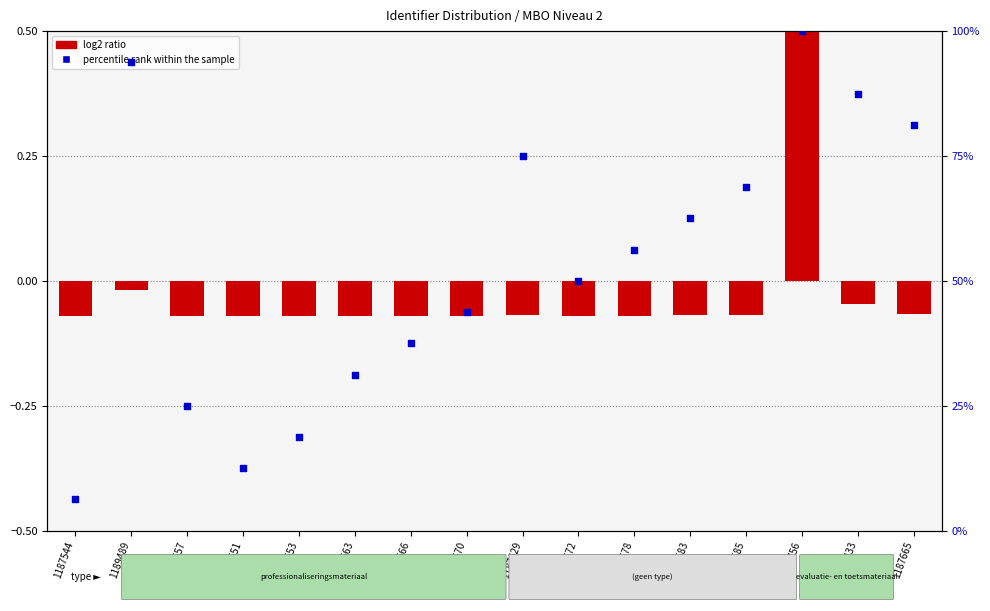

What are all the series names shown in the legend?

log2 ratio, percentile rank within the sample